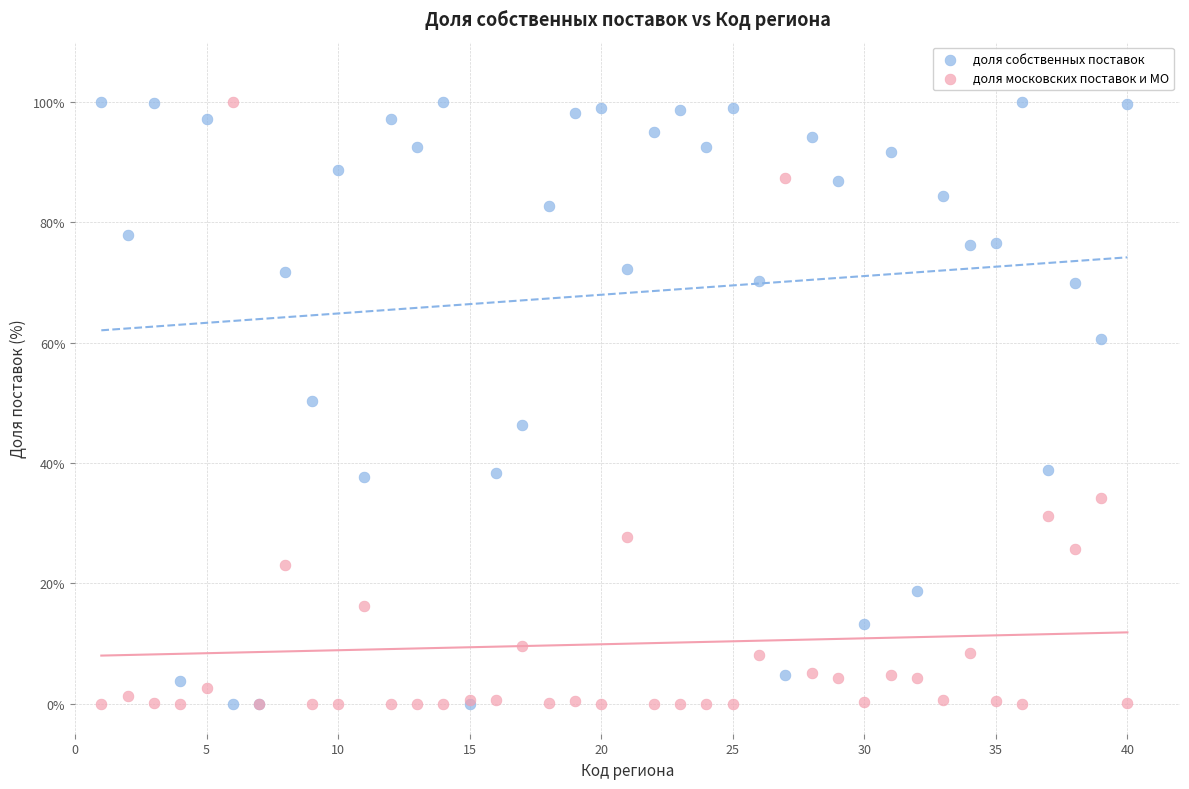

What is the X range (max minus min) for the scatter plot?

39.0